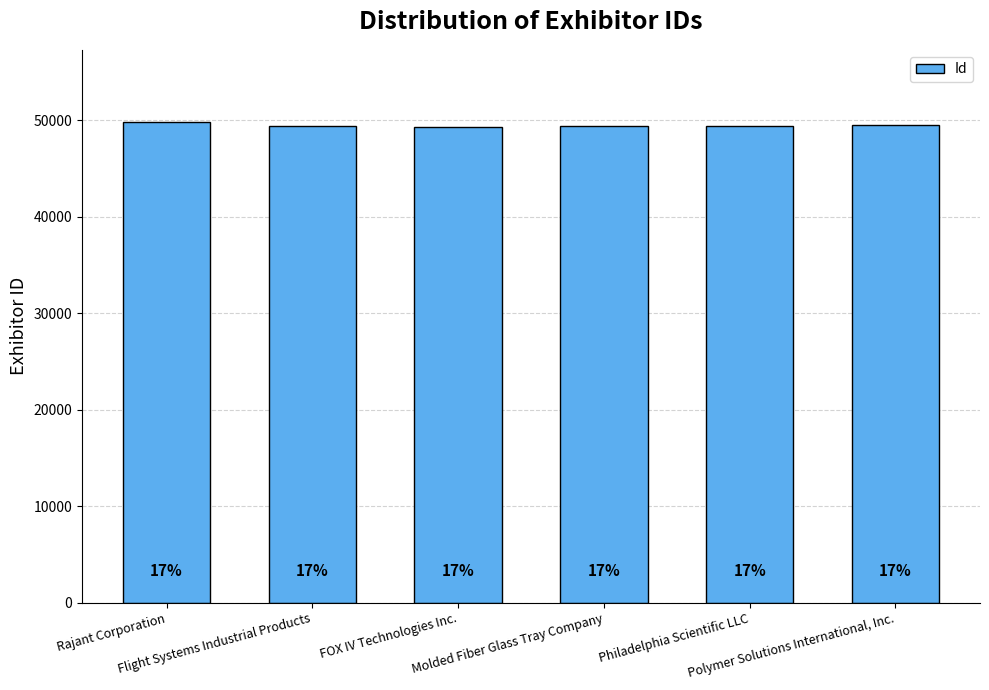

What is the difference between the maximum and second lowest values?

447